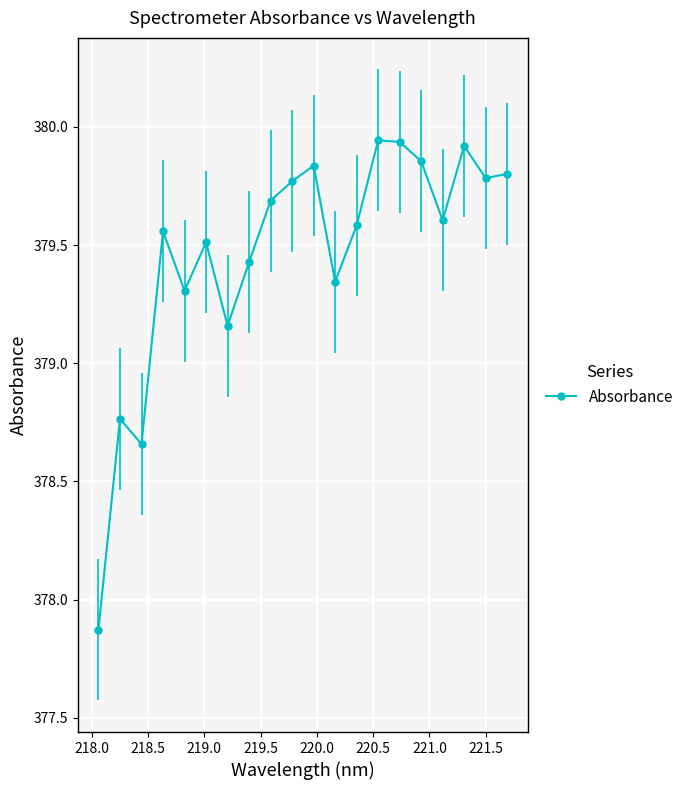

What is the value of the 1st point from the left?

377.9